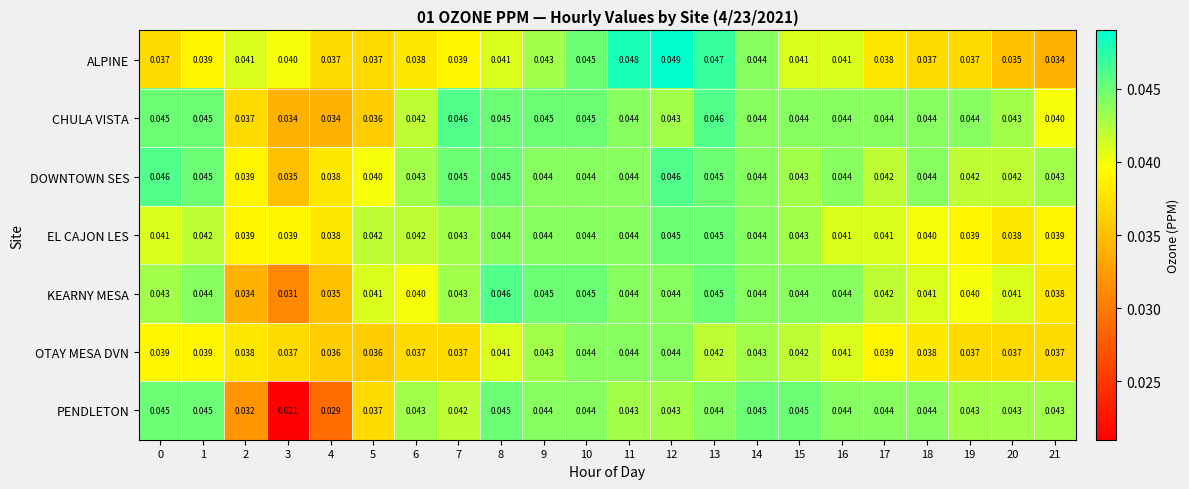

Which series has the largest total across all categories?

DOWNTOWN SES